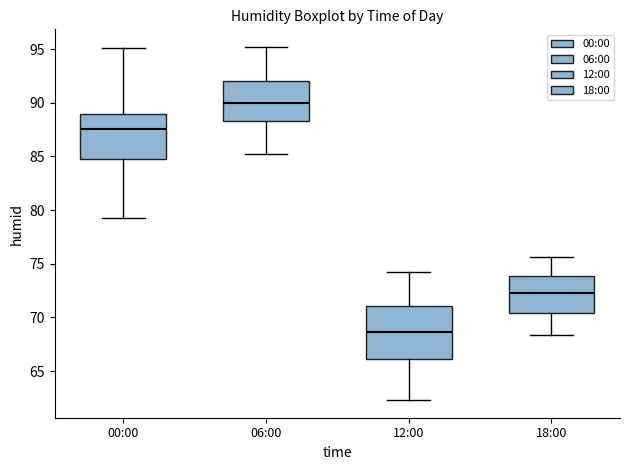

Comparing the boxes themselves (not the whiskers), which one is the tallest?

12:00